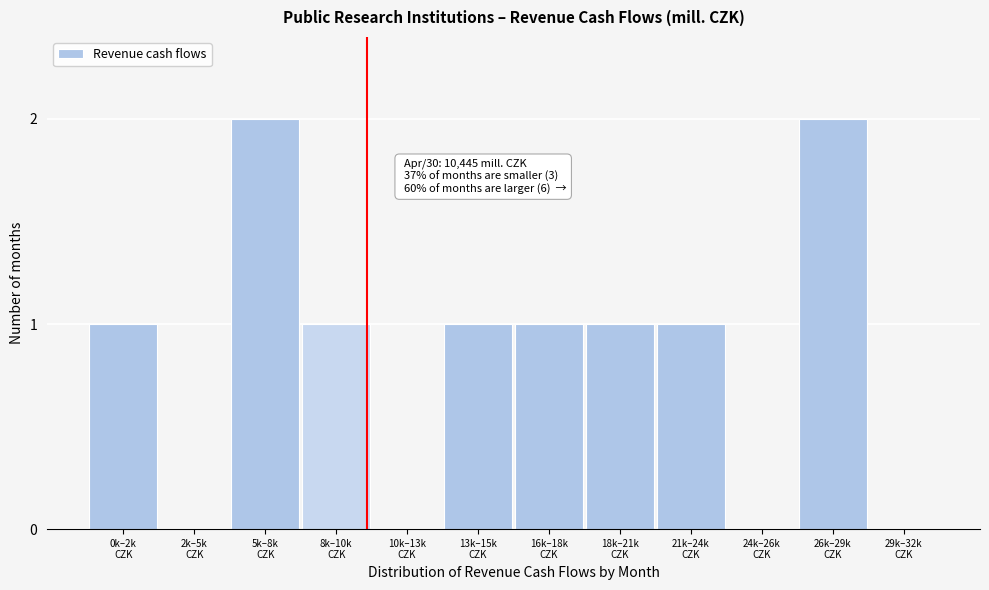

What is the sum of all values?

10